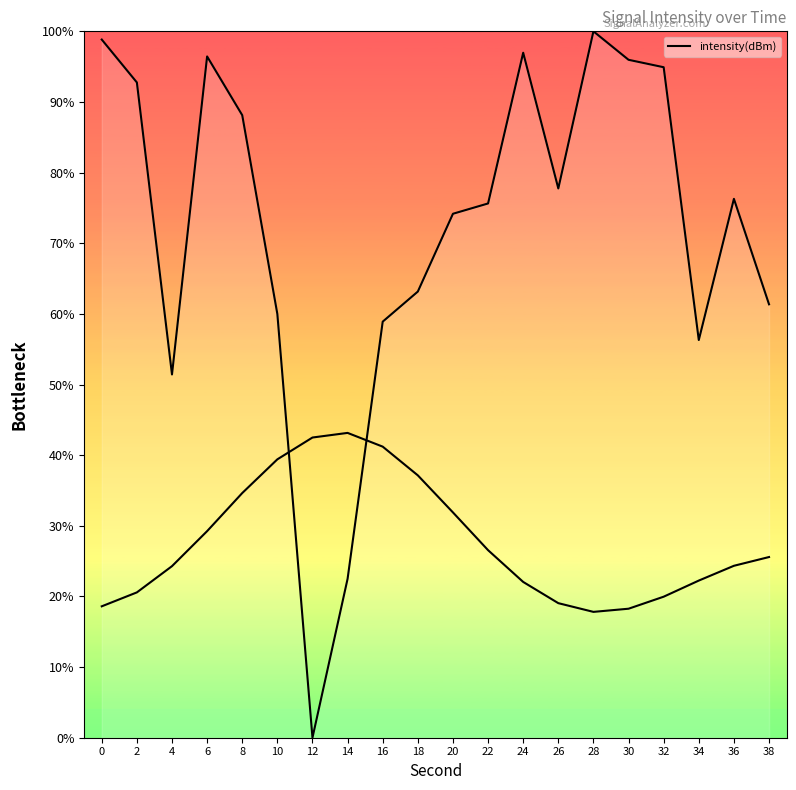

How many categories are shown in the chart?

20